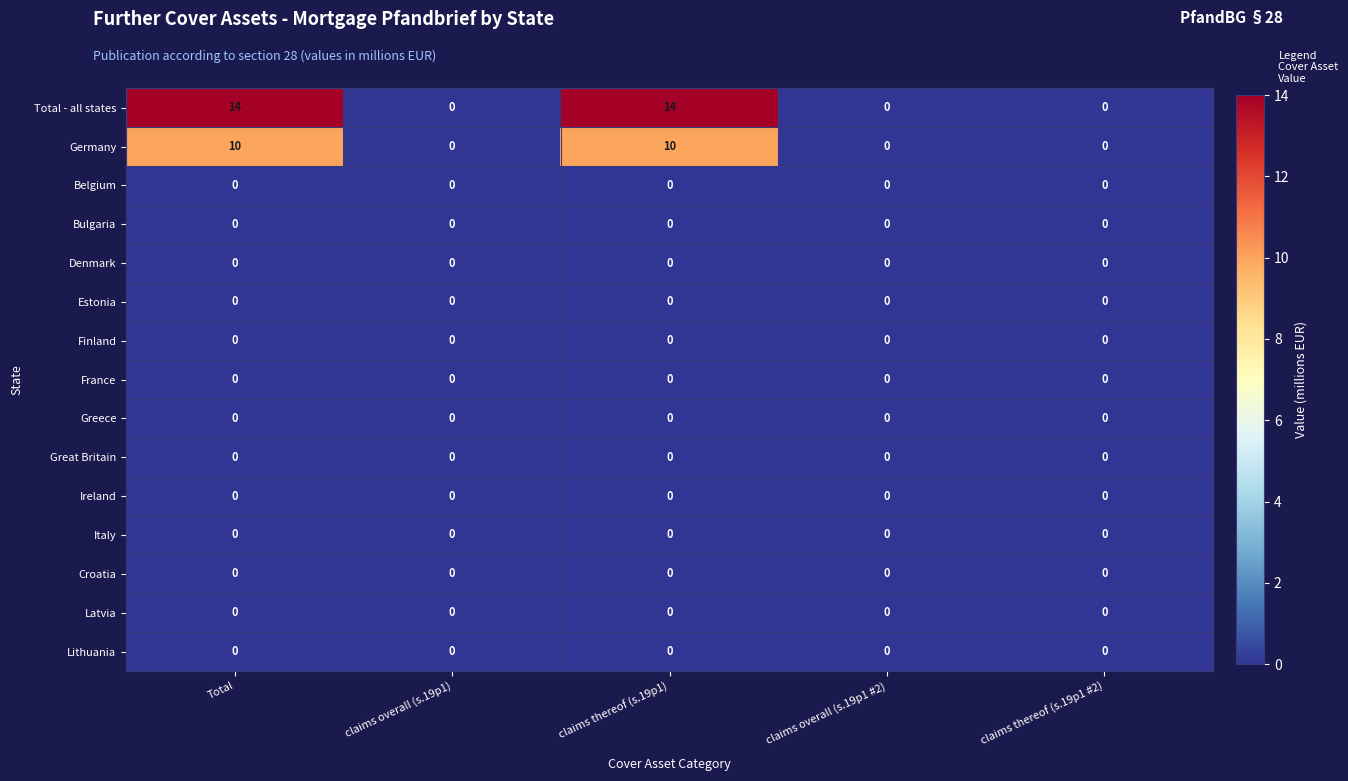

Which series has the widest spread of values?

Total - all states